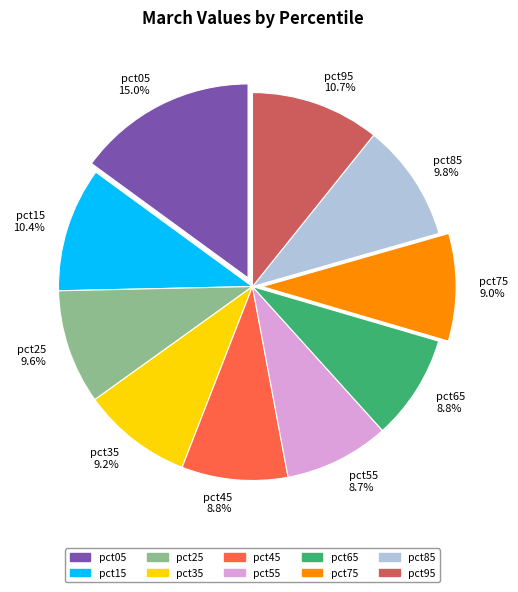

True or false: pct15 accounts for 10% of the total.

True